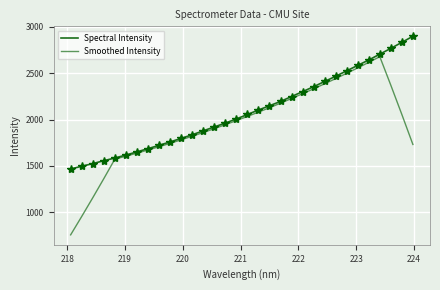

Is this an area chart (filled region under the line)?

No